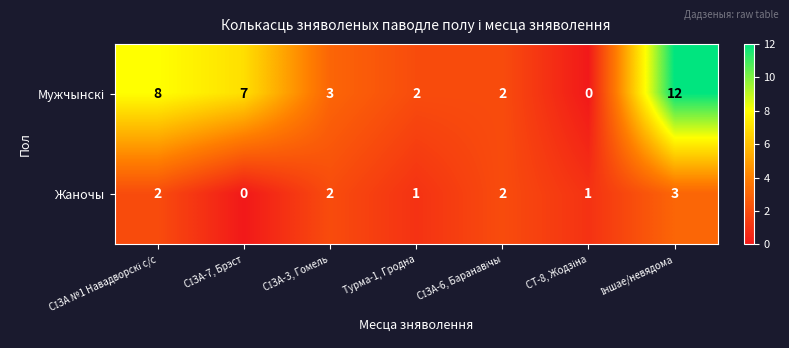

Count the number of data series in this chart.

2